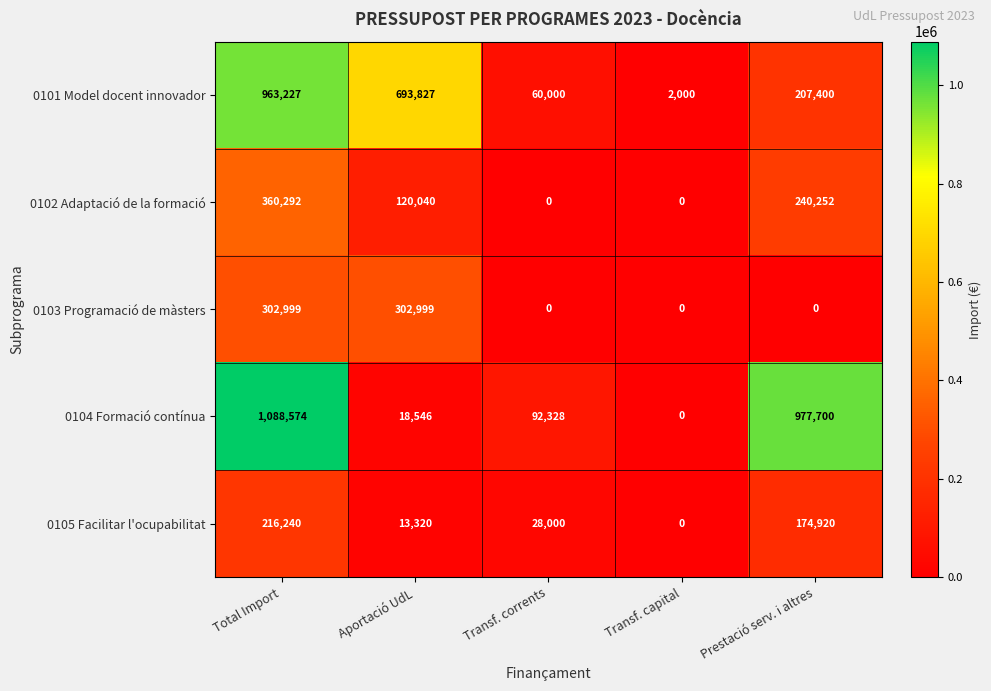

Between Transf. capital and Prestació serv. i altres, which series saw the biggest shift?

0104 Formació contínua